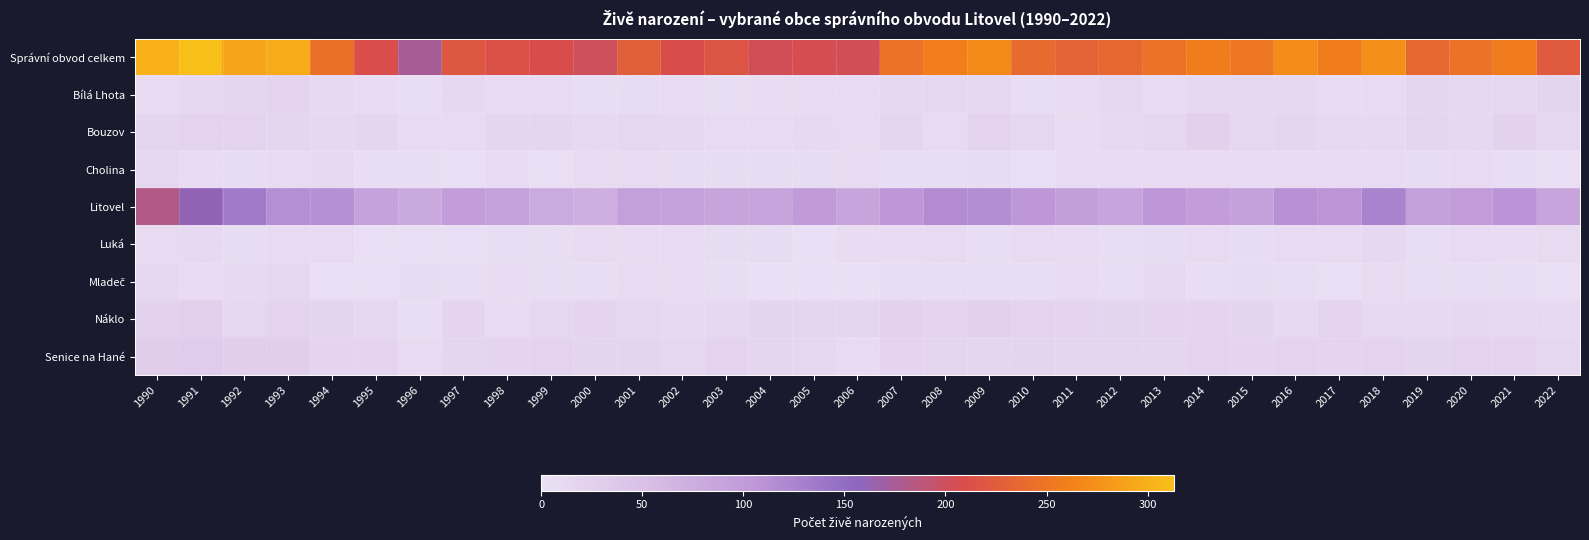

How many categories are shown in the chart?

33